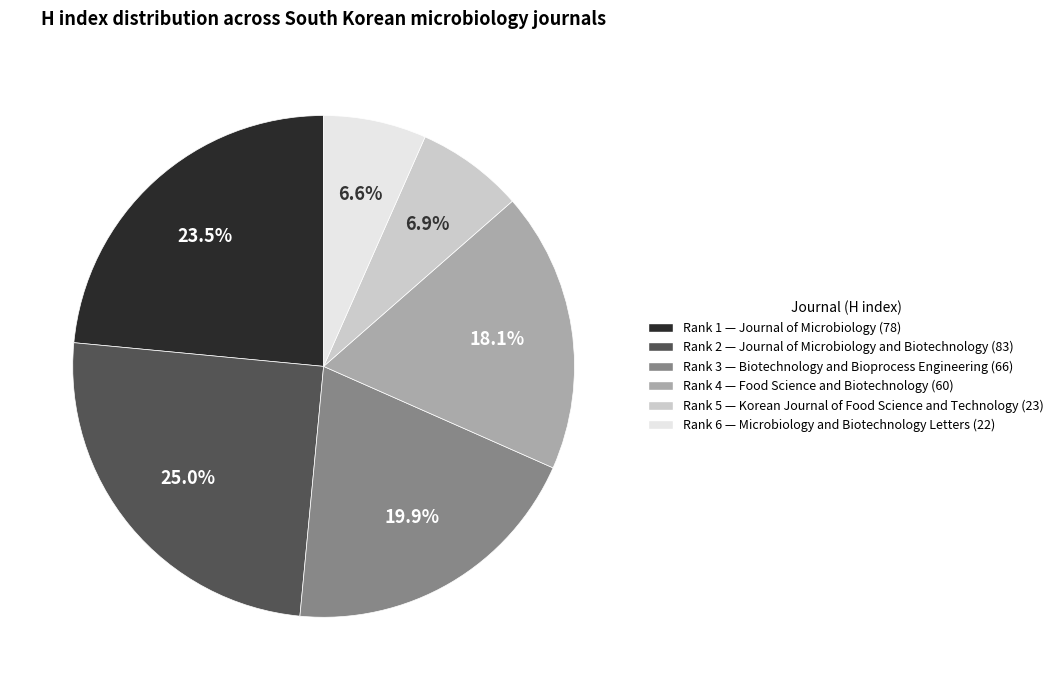

Combined, what portion of the pie is Rank 6 — Microbiology and Biotechnology Letters (22) and Rank 2 — Journal of Microbiology and Biotechnology (83)?

31.6%